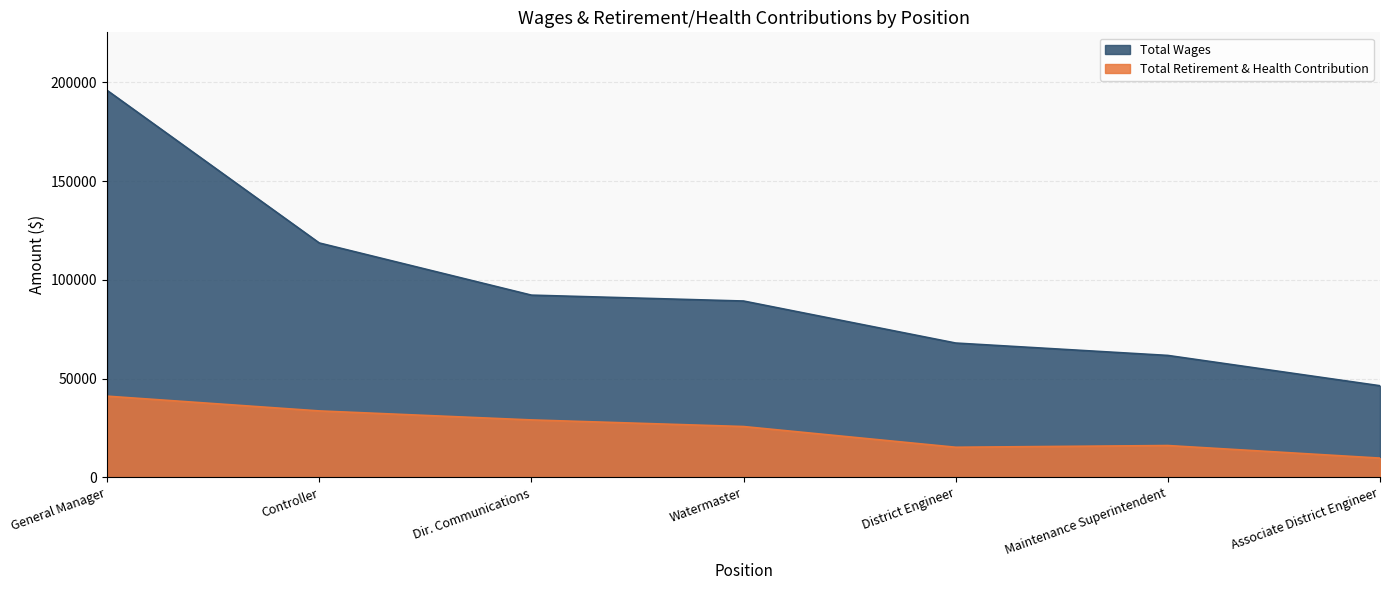

What is the total value across all series at District Engineer?

83274